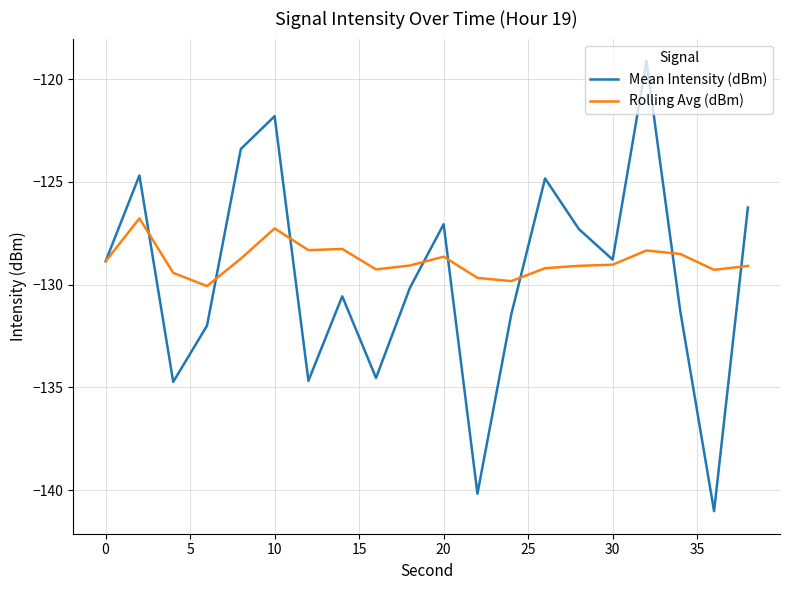

What is the highest value of the Mean Intensity (dBm) series?

-119.1